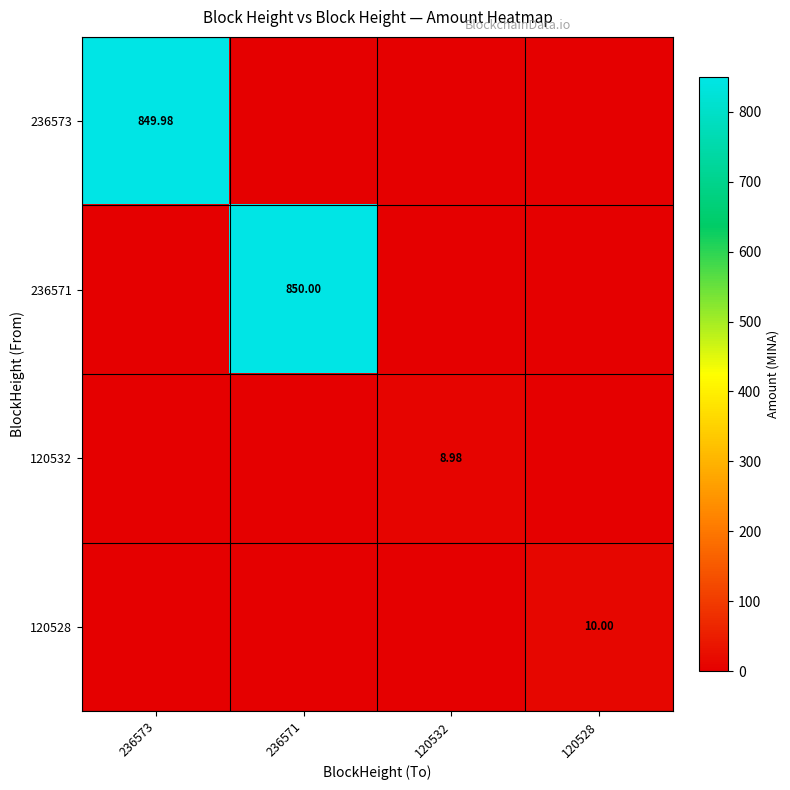

Which category has the lowest value in the 120528 series?

236573